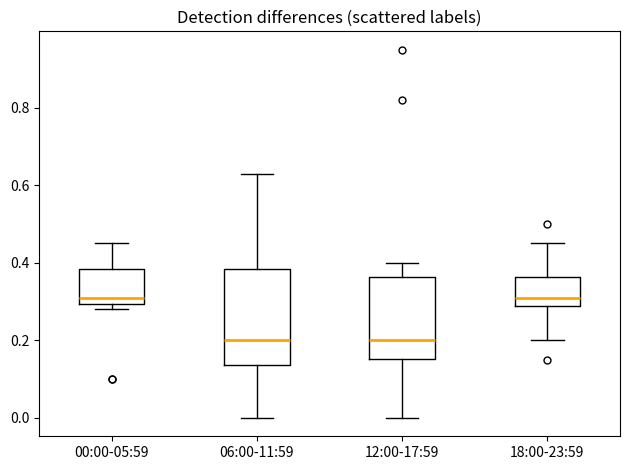

Which box is the tallest, from its lower edge to its upper edge?

06:00-11:59